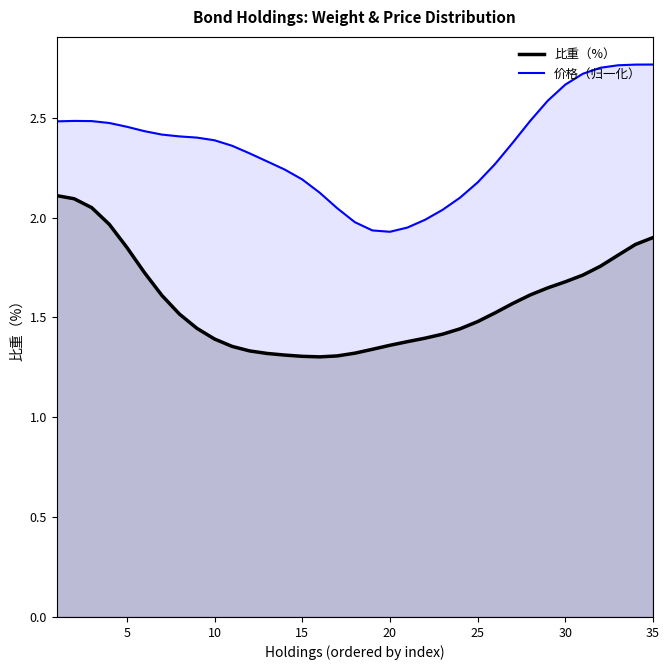

The 价格（归一化） series shows 2.4 at 10. True or false?

True